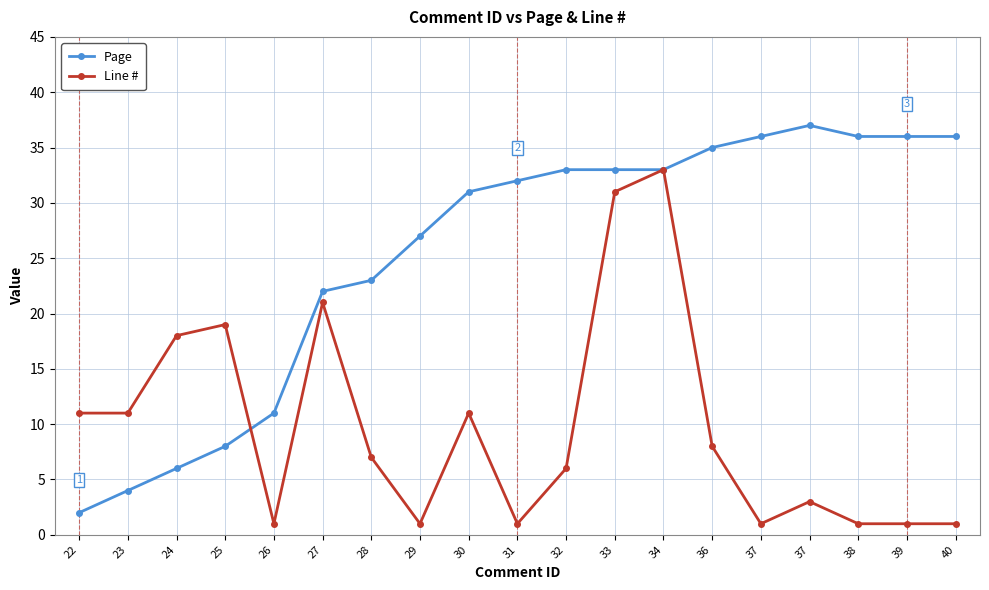

Does the chart have visible grid lines?

Yes